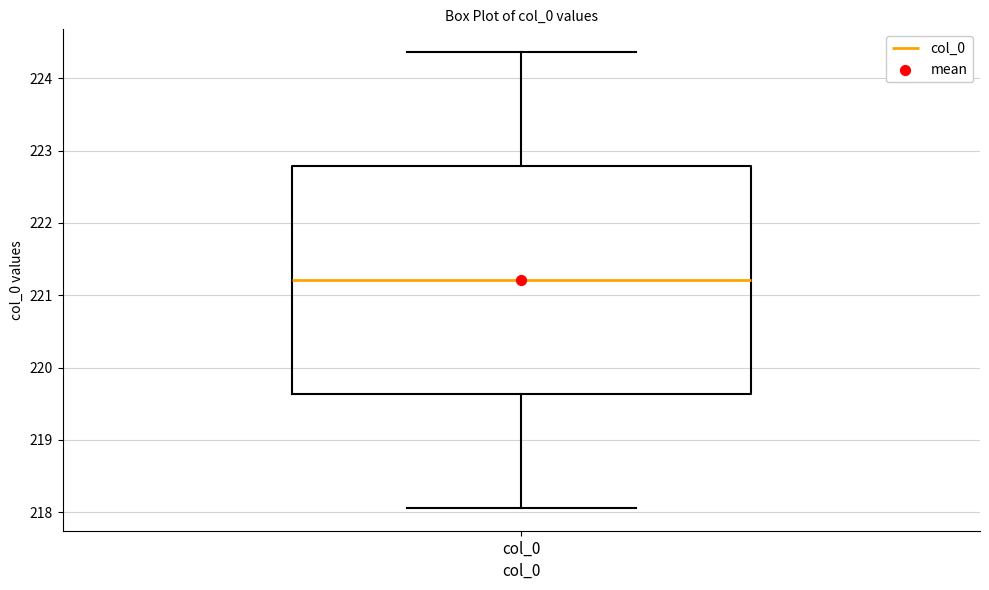

Where is the upper edge of the box for col_0 on the y-axis? The values are not printed on the chart, so give them approximately, as read against the axis.

222.8